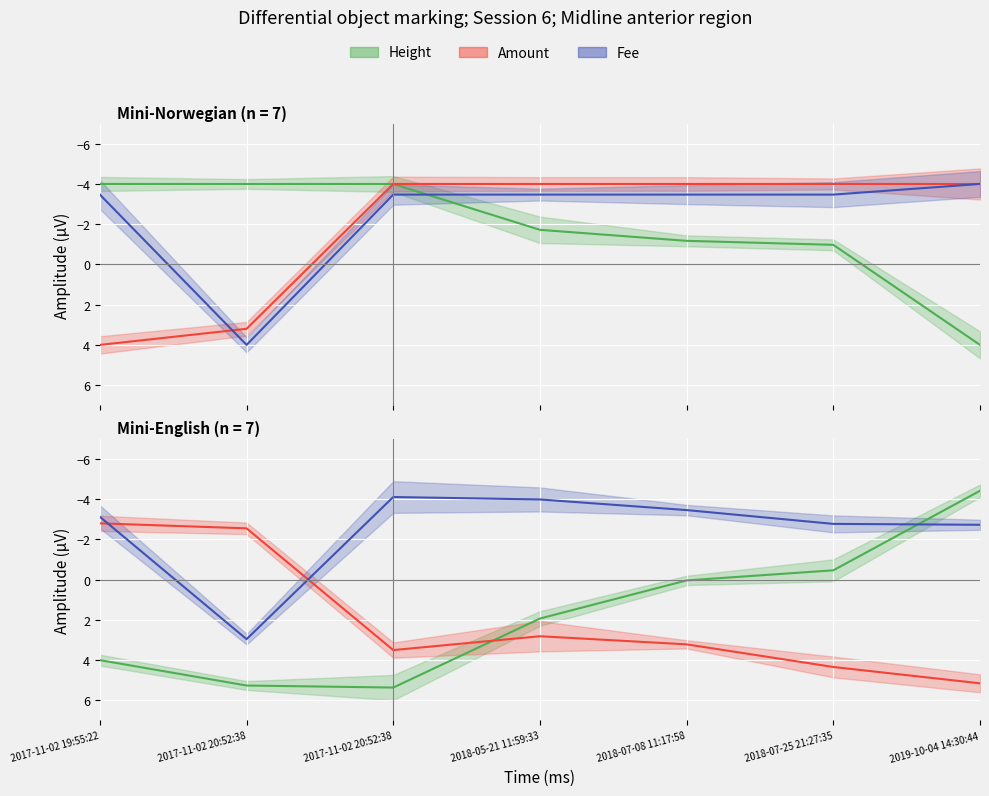

At which category is the sum across all series the highest?

2017-11-02 20:52:38